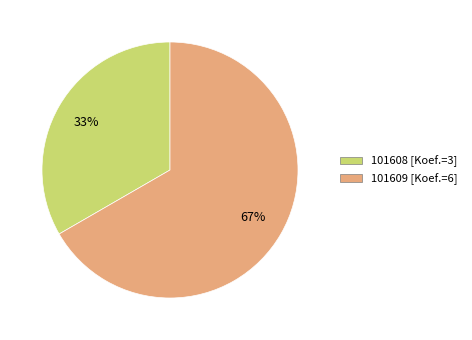

To the nearest percent, what percentage of the pie is 101608?

33%